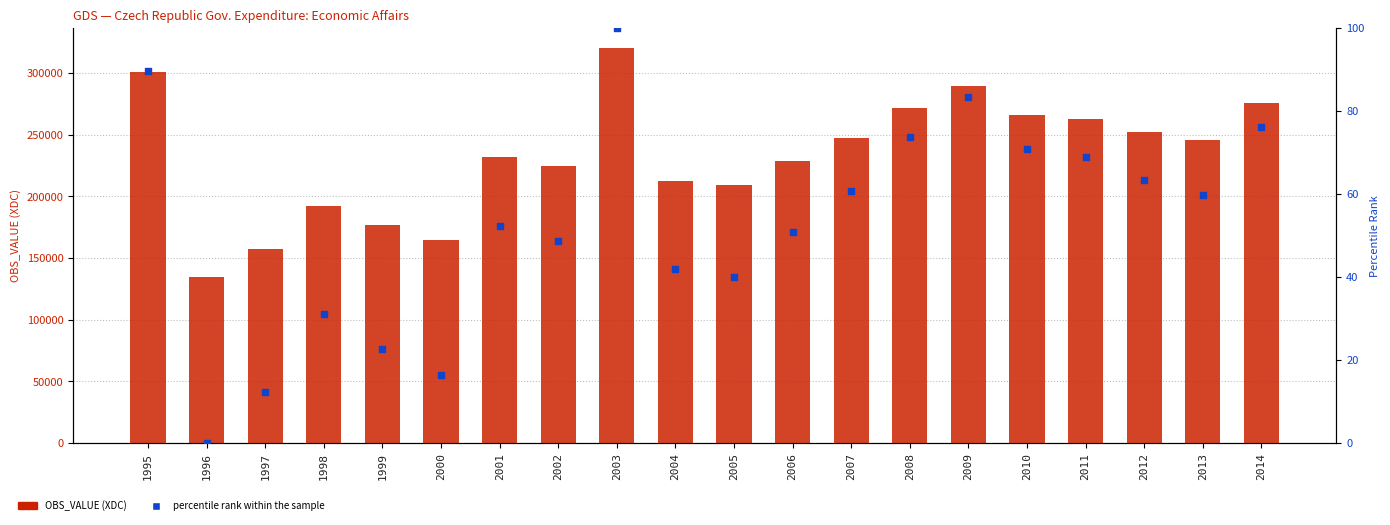

What are all the series names shown in the legend?

OBS_VALUE, percentile rank within the sample